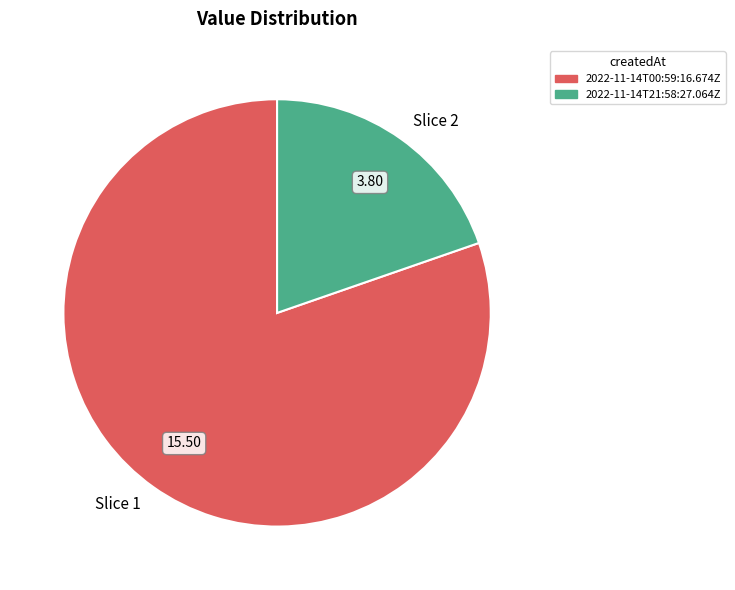

Does Slice 1 represent more than half of the total?

Yes